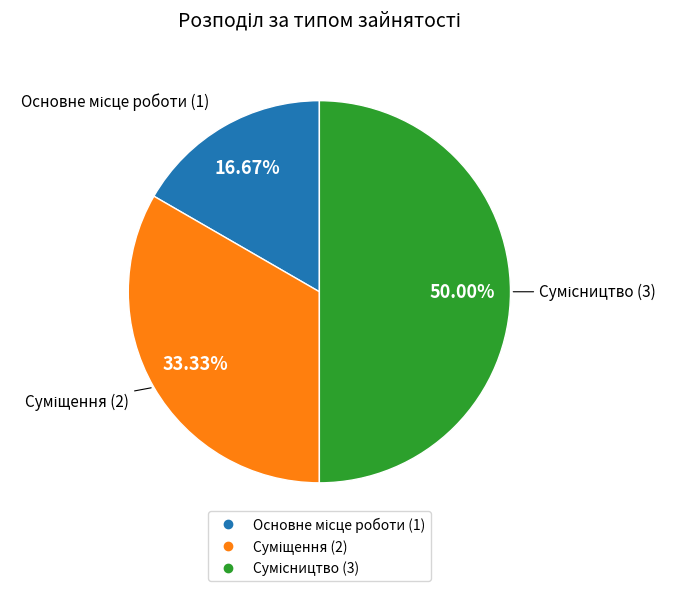

To the nearest percent, what percentage of the pie is Суміщення?

33%